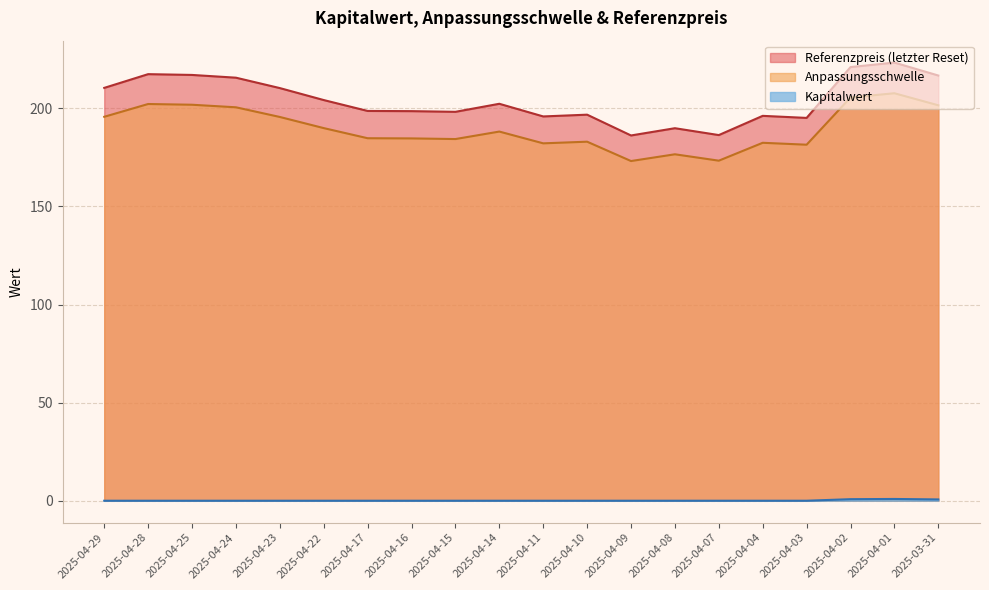

Reading left to right, extract all data points from this chart.

Anpassungsschwelle: 195.7	202.2	201.8	200.5	195.6	189.9	184.7	184.7	184.3	188.1	182.1	183.0	173.1	176.6	173.3	182.4	181.4	205.5	207.7	201.5
Referenzpreis: 210.4	217.4	217.0	215.6	210.3	204.2	198.7	198.6	198.2	202.3	195.8	196.8	186.2	189.8	186.3	196.2	195.1	221.0	223.3	216.7
Kapitalwert: 0.0	0.0	0.0	0.0	0.0	0.0	0.0	0.0	0.0	0.0	0.0	0.0	0.0	0.0	0.0	0.0	0.0	0.8	0.9	0.7